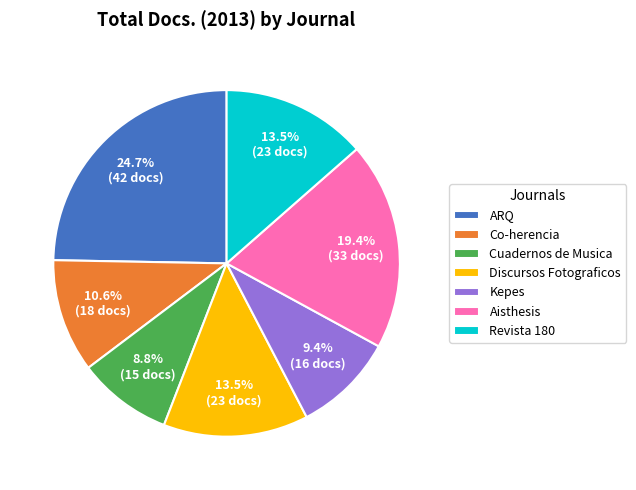

Which has a higher value, Kepes or Revista 180?

Revista 180